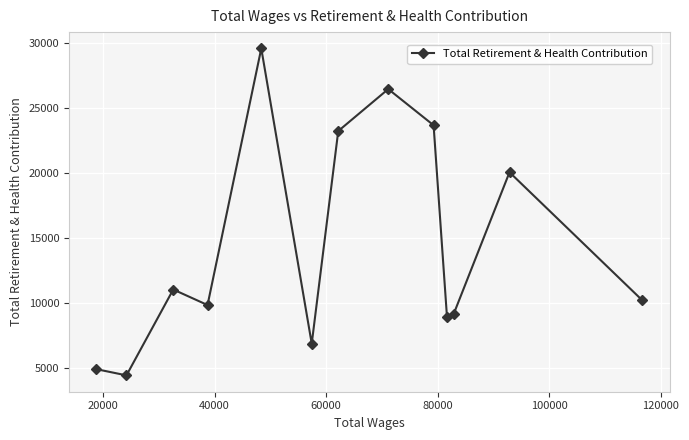

What is the value of the 13th point from the left?

10213